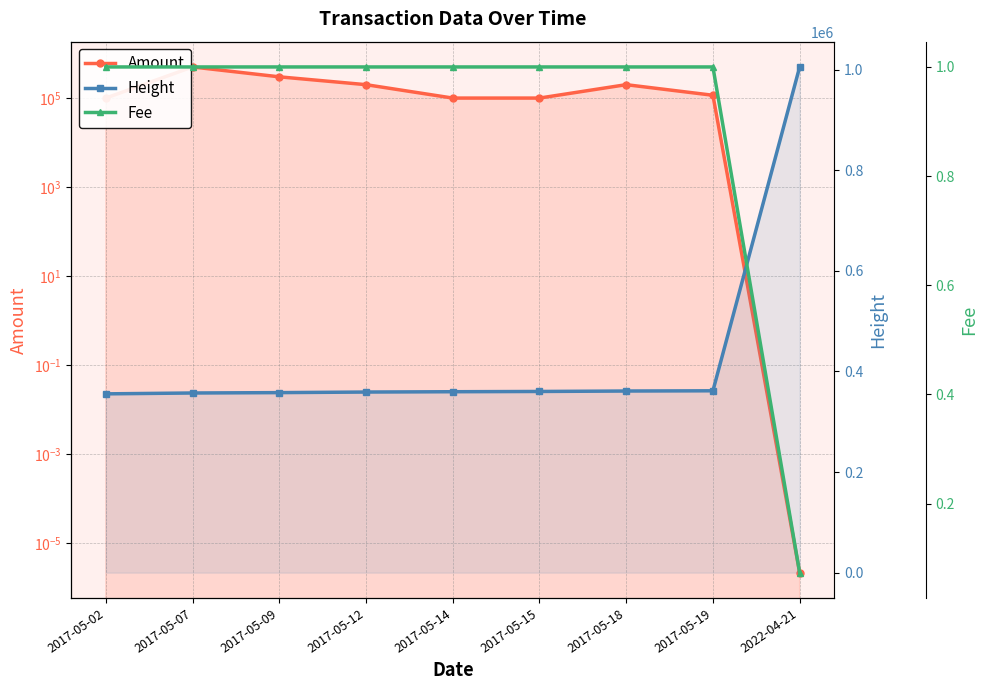

Between which two adjacent categories do Amount and Fee first intersect?

2017-05-19 and 2022-04-21